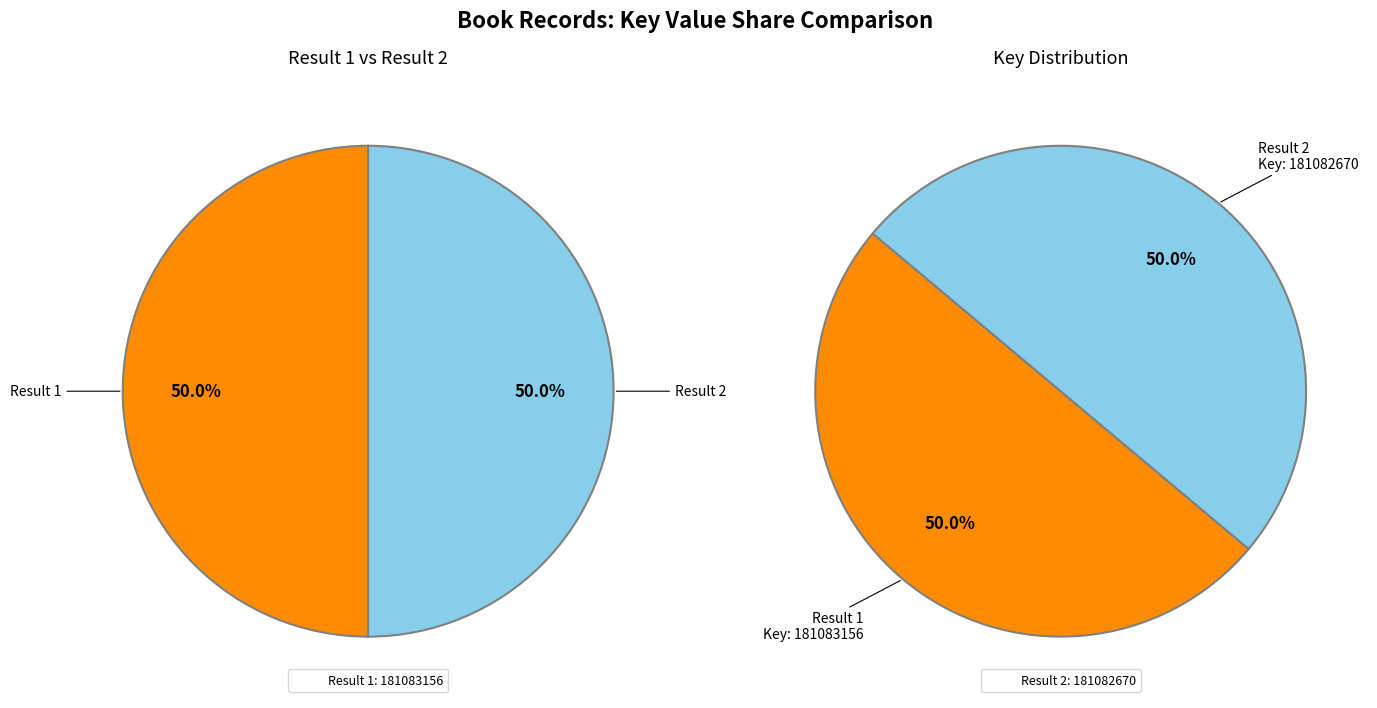

What percentage is the 1 slice, to the nearest percent?

50%